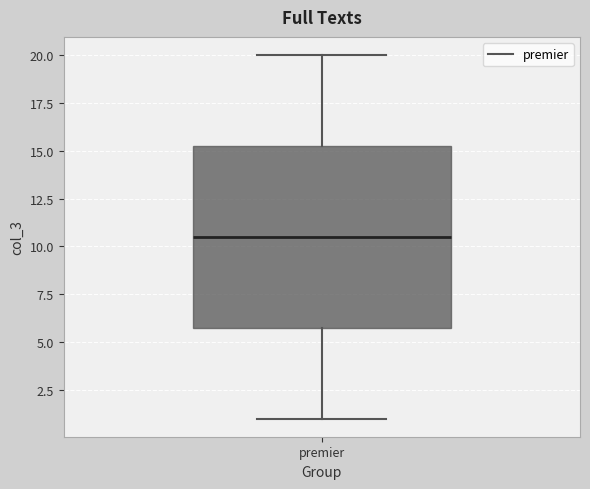

Read this box plot against the y-axis: the position of the median line, the range covered by the box, and the ends of both whiskers. The values are not printed on the chart, so give them approximately, as read against the axis.

median 10.5, box 6.0 to 15.5, whiskers 1.0 to 20.0